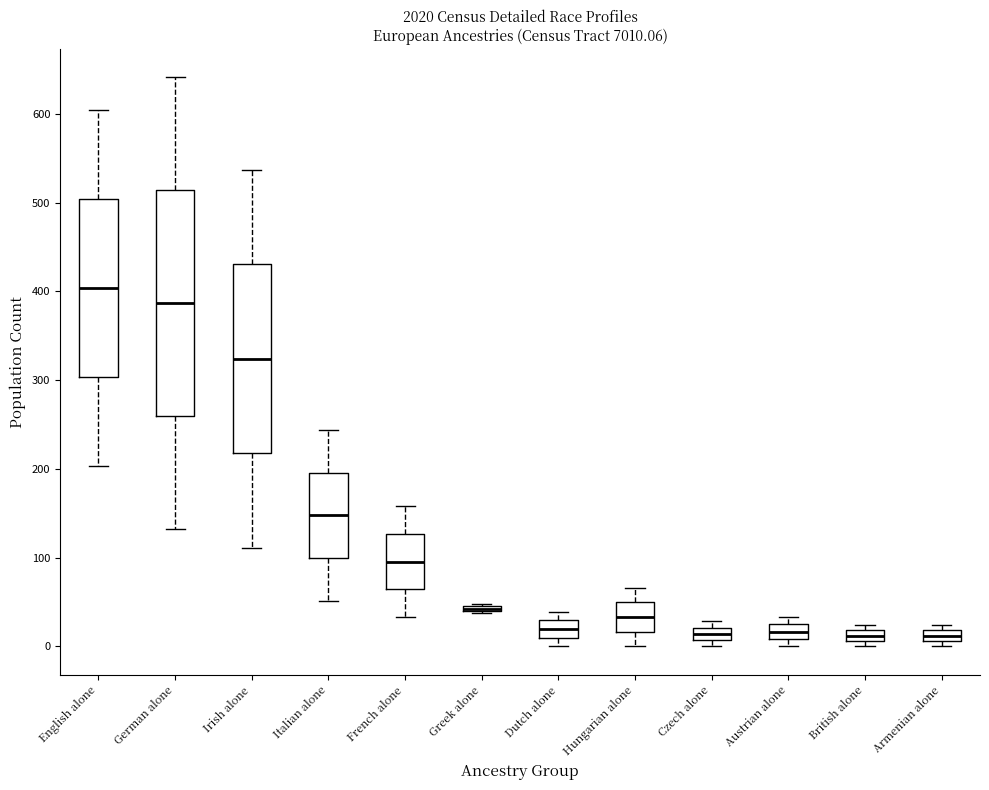

Which box is the tallest, from its lower edge to its upper edge?

German alone